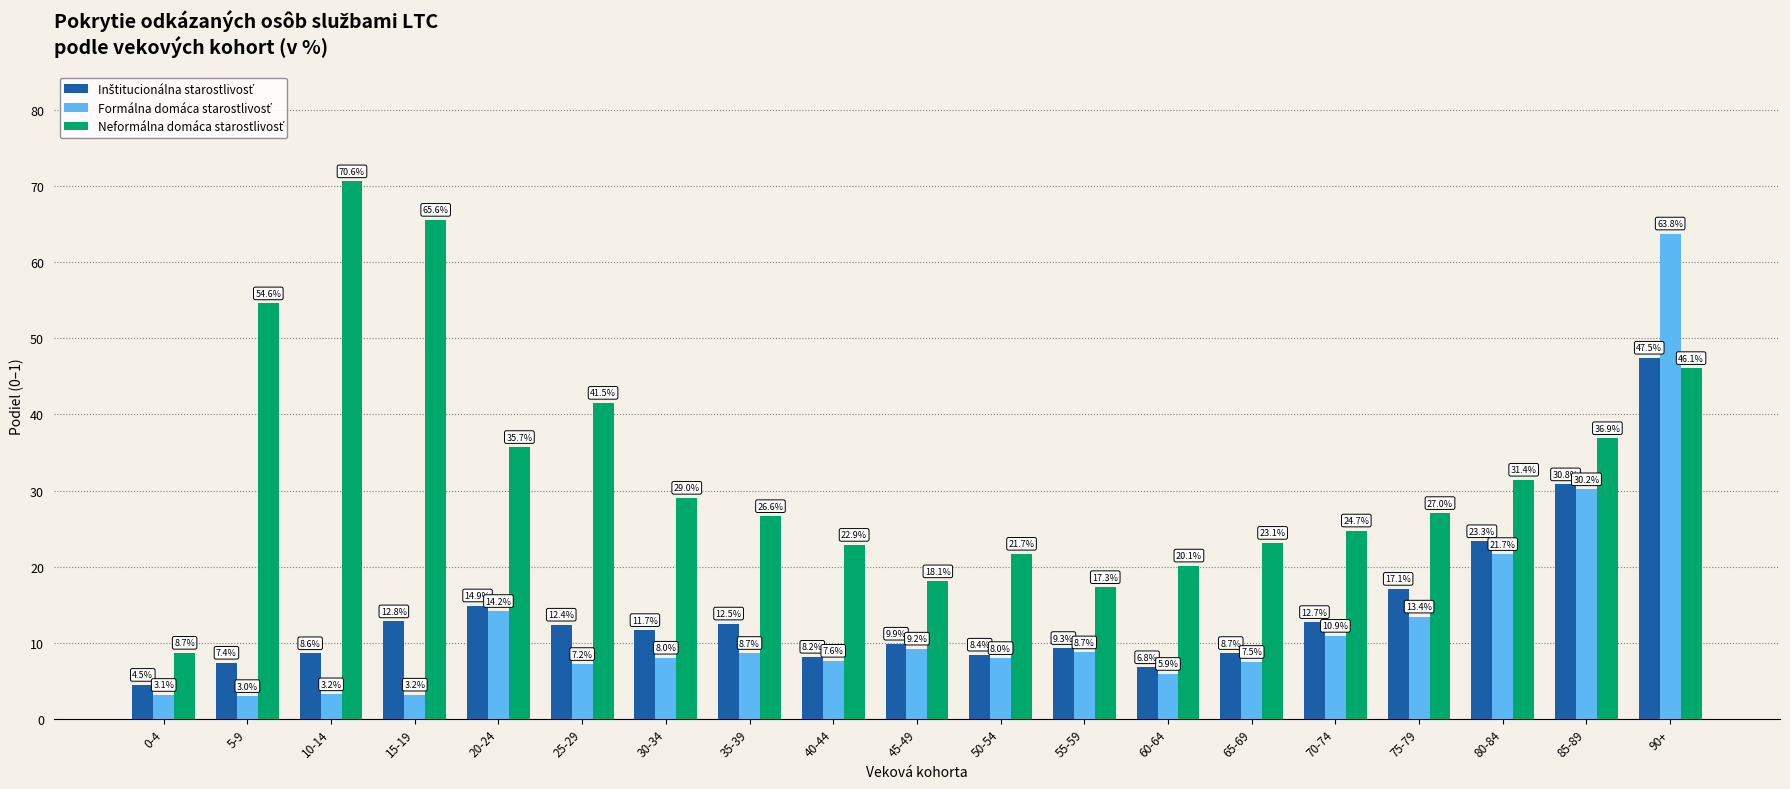

At which category does the chart reach its minimum across all series?

5-9